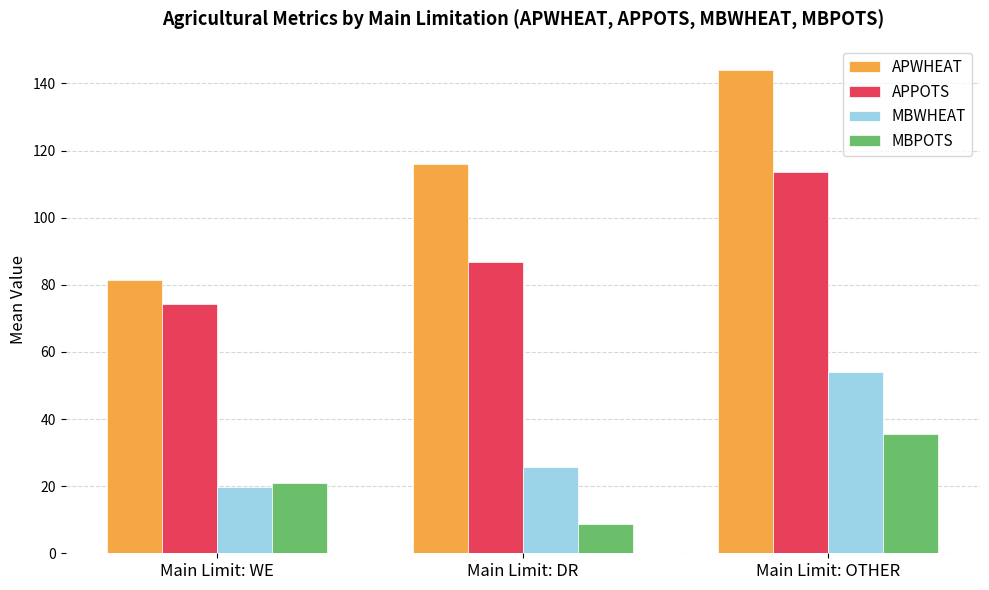

Reading right to left, extract all data points from this chart.

APWHEAT: 144.1	115.8	81.4
APPOTS: 113.6	86.8	74.3
MBWHEAT: 54.1	25.8	19.8
MBPOTS: 35.6	8.8	20.9